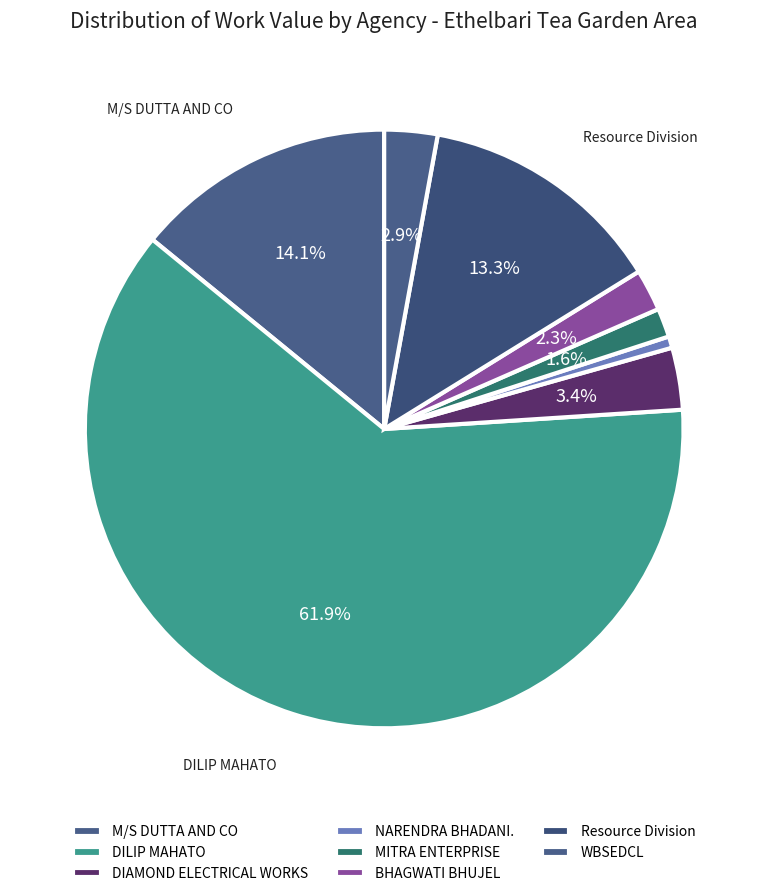

To the nearest percent, what is the difference between the largest and smallest slice percentages?

62%